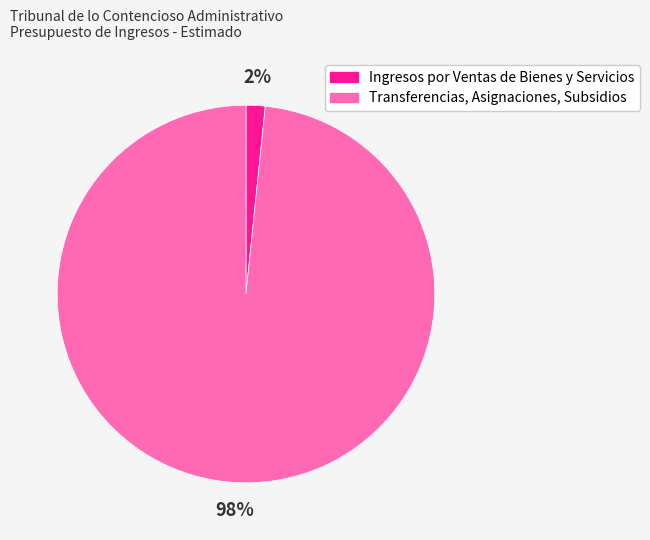

Does Ingresos por Ventas de Bienes y Servicios account for over 50% of the chart?

No